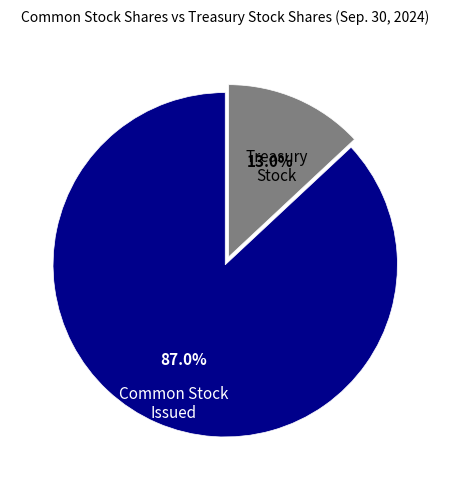

Does any single category account for the majority?

Yes